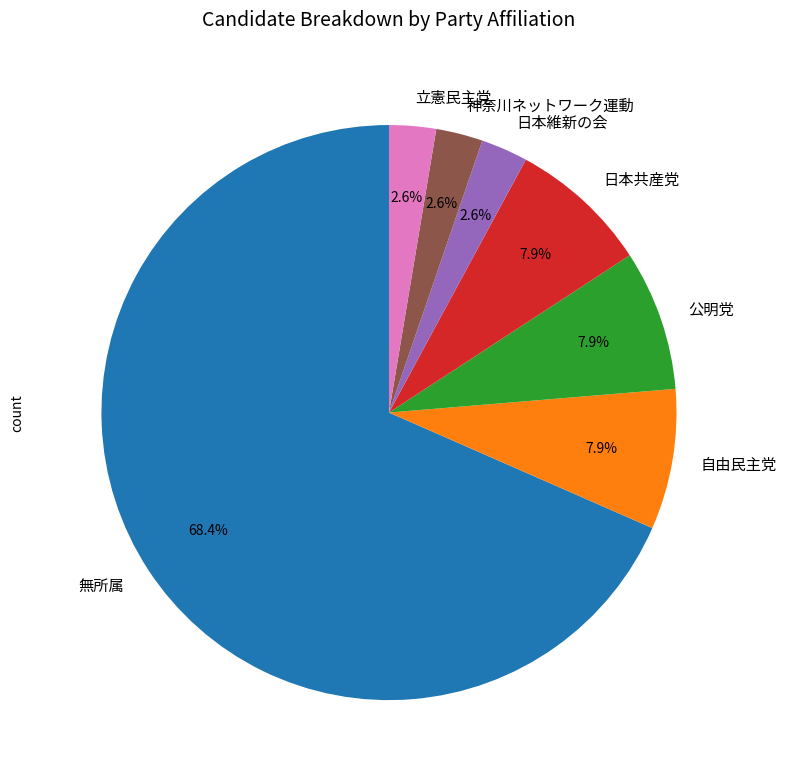

Approximately how many times larger is the value at 立憲民主党 compared to 日本共産党?

0.3